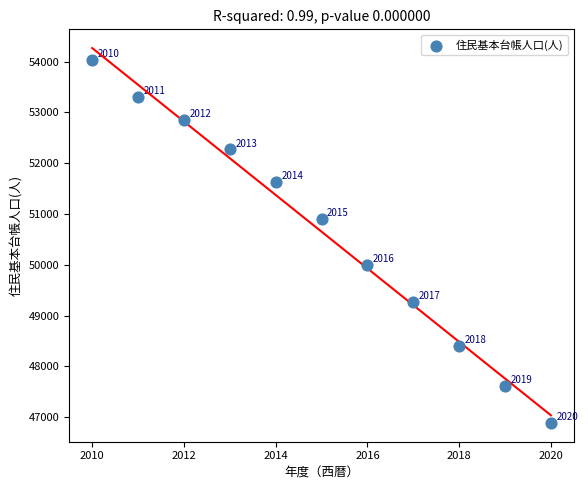

What is the average Y value?

50651